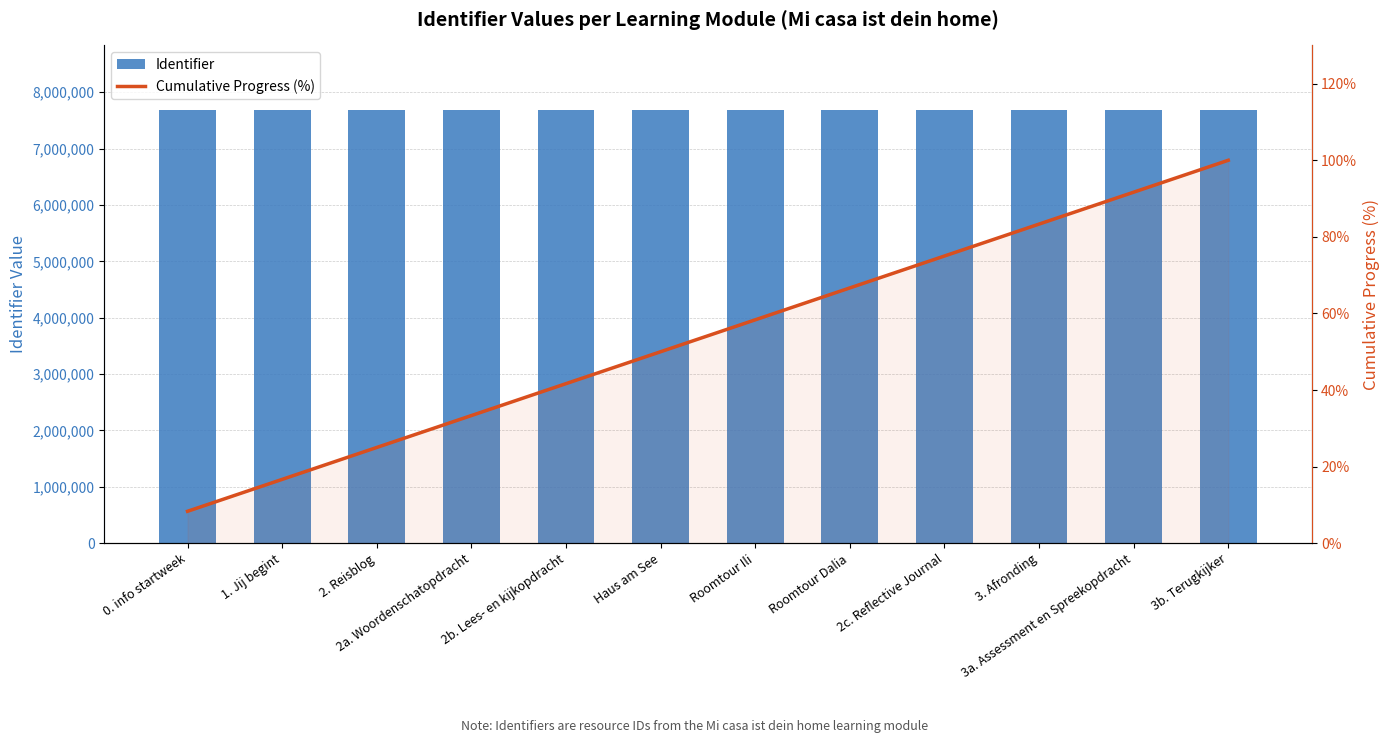

At which category is the sum across all series the highest?

3b. Terugkijker